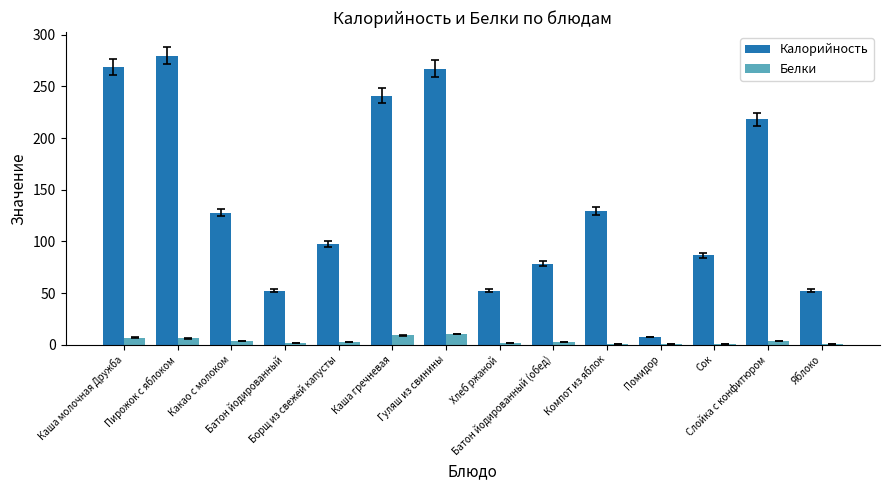

What is the sum of all Калорийность values?

1958.8